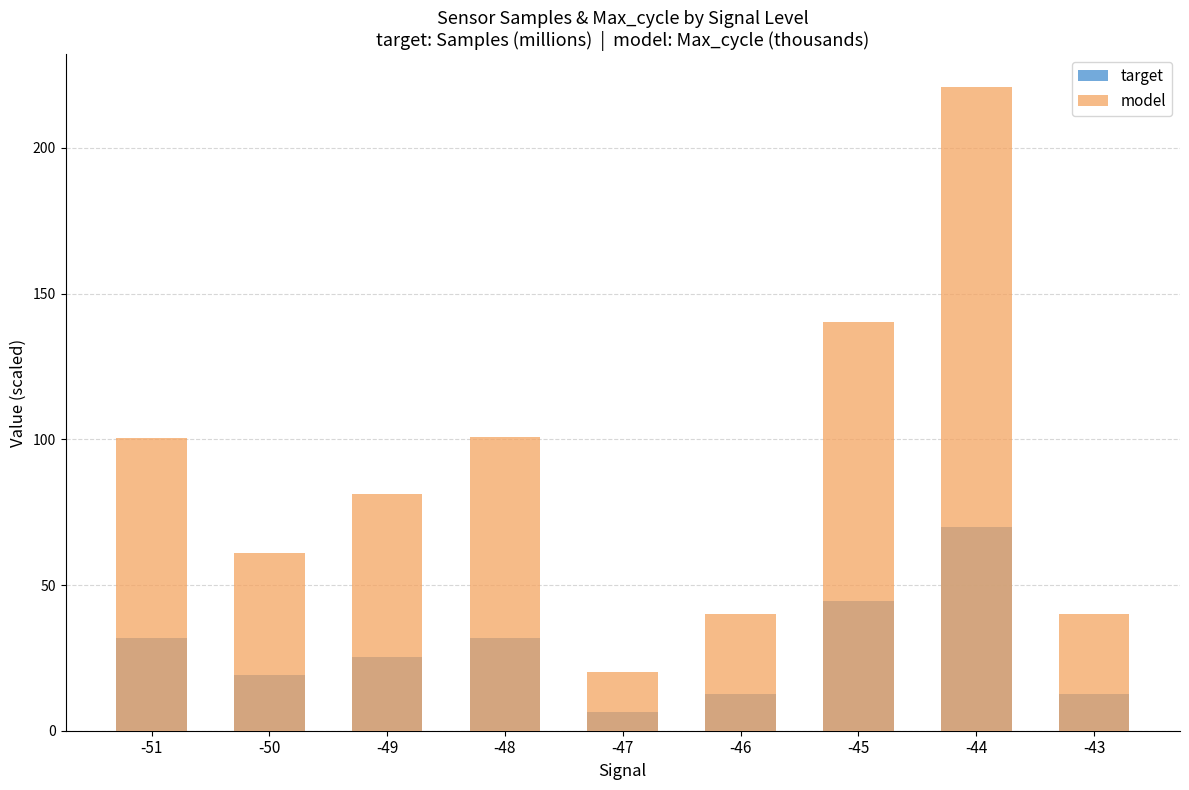

Is it true that target equals 28.6 at -50?

False